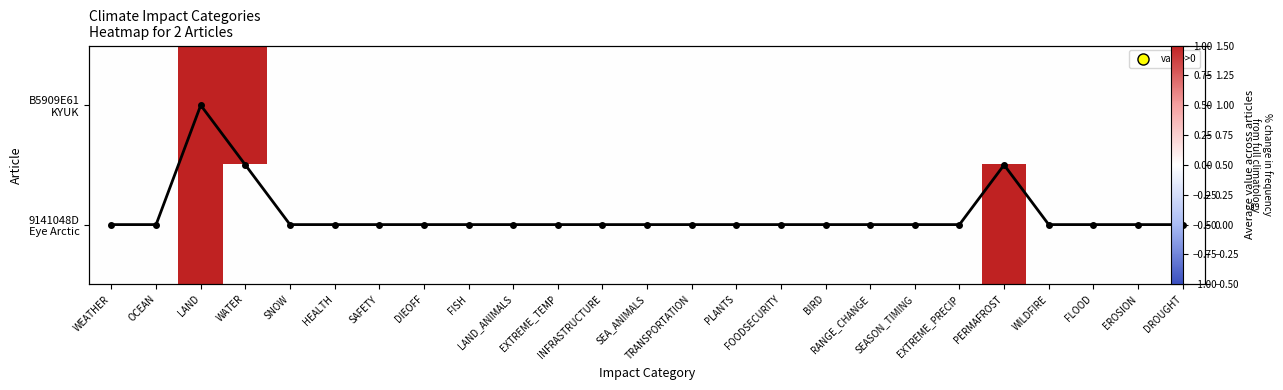

Rank the series by their maximum value, from highest to lowest.

B5909E61 KYUK, 9141048D Eye Arctic, Avg across articles